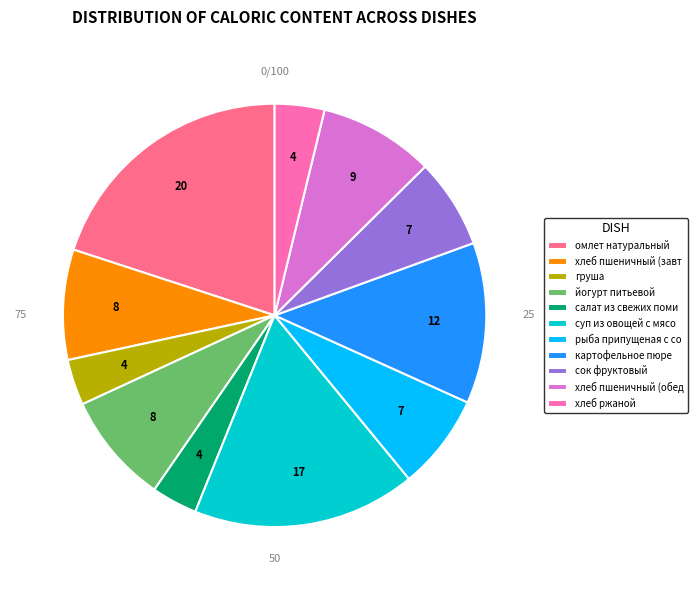

Is хлеб пшеничный (завт the majority of the pie?

No